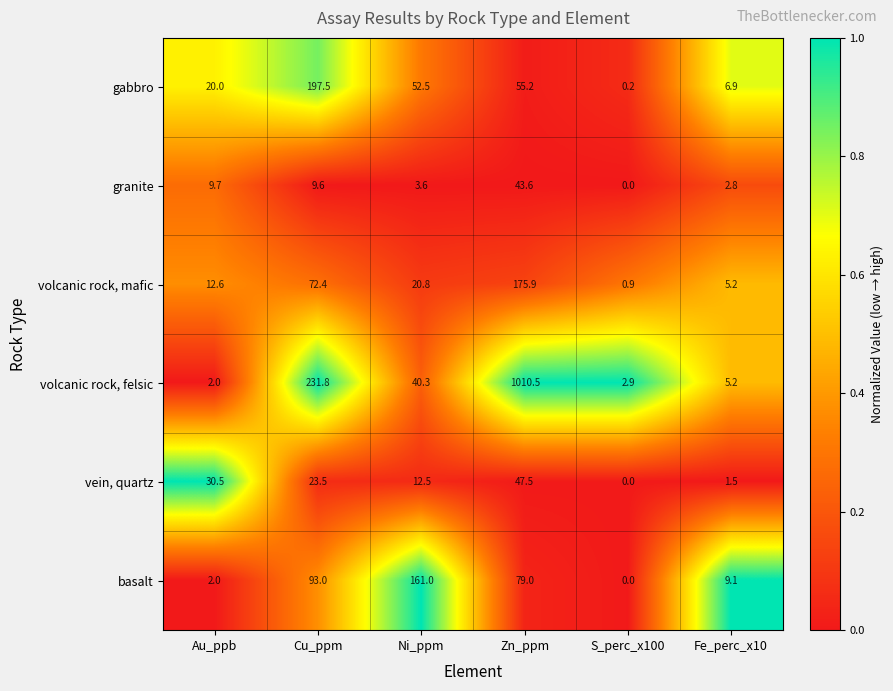

True or false: vein, quartz has a value of 28.6 at S_perc_x100.

False